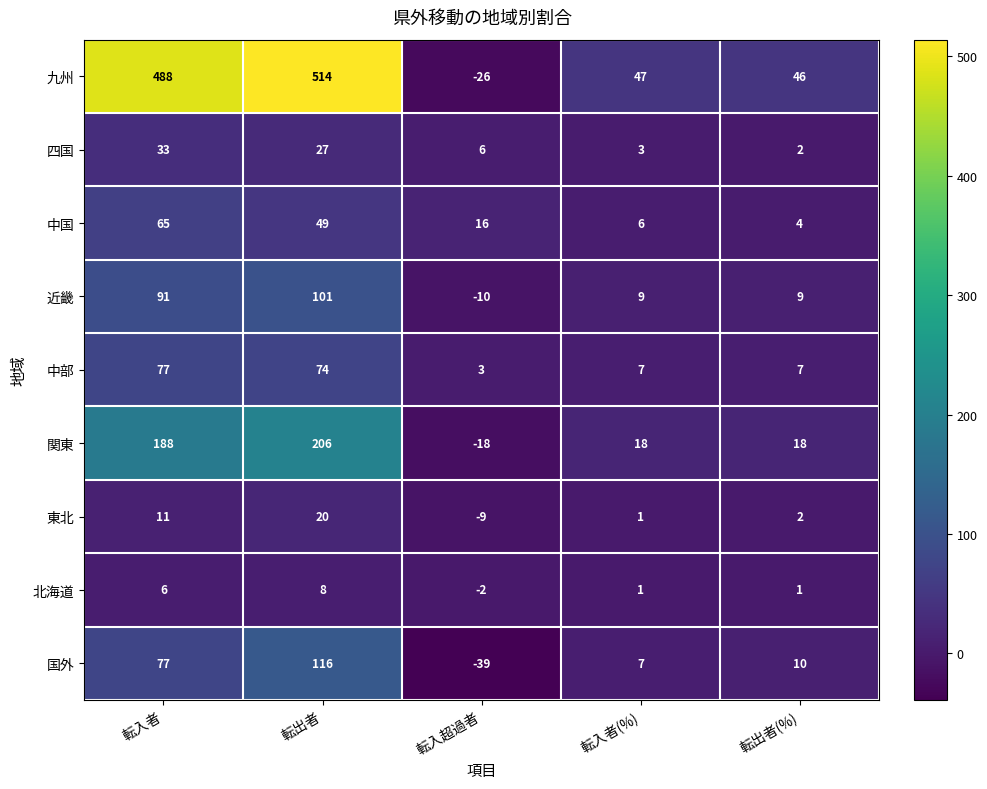

At which category is the sum across all series the highest?

転出者